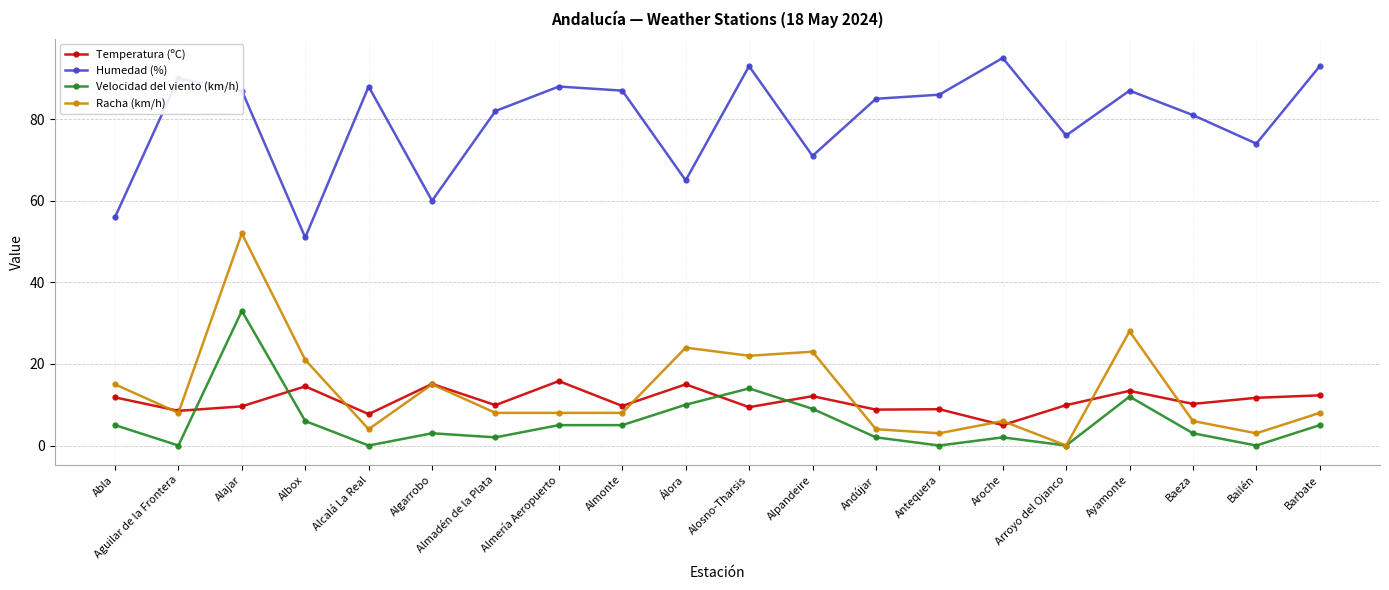

The value of Humedad (%) at Aroche is 161.7. True or false?

False